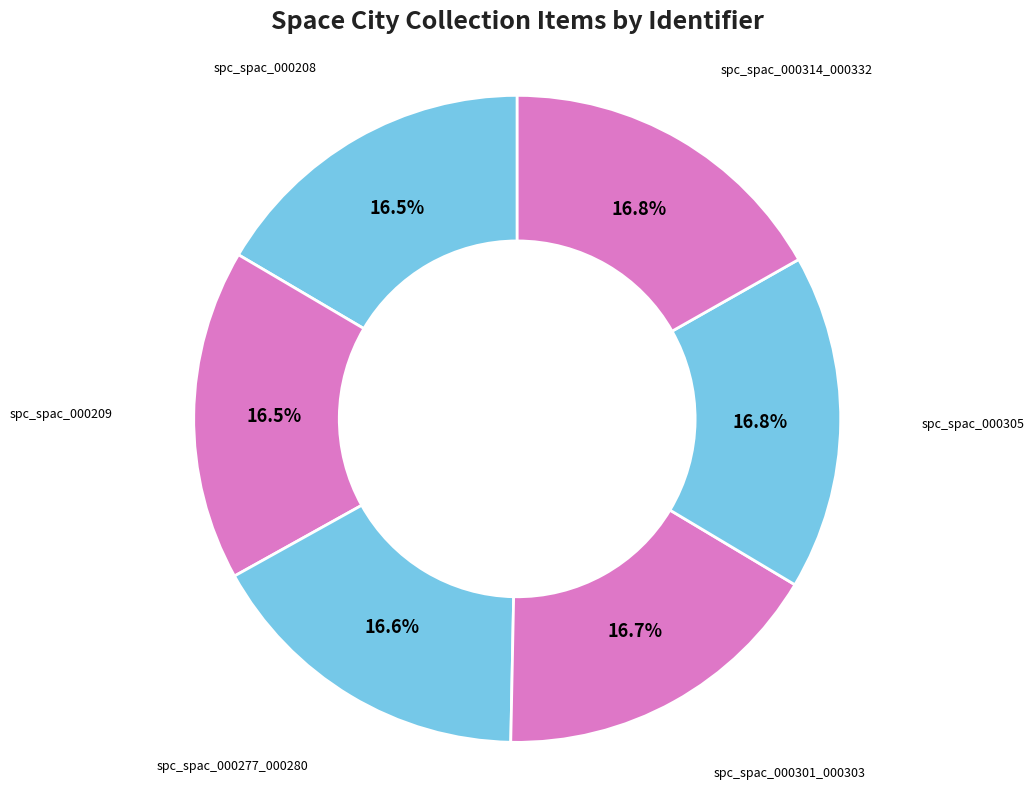

Do spc_spac_000209 and spc_spac_000208 together represent more than half of the pie?

No